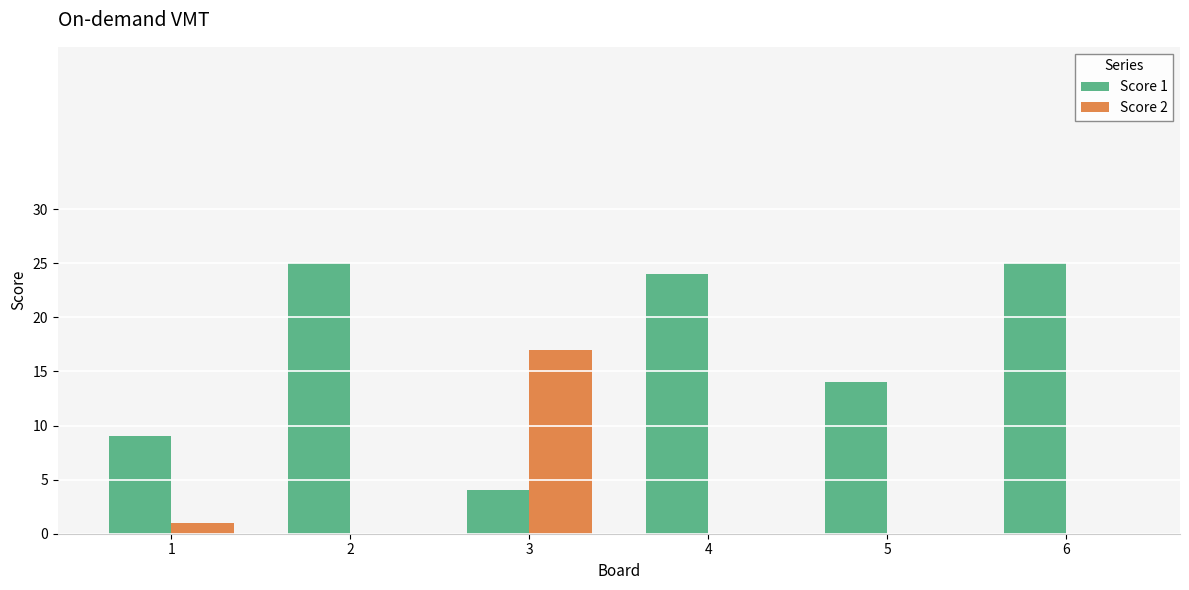

Reading left to right, extract all data points from this chart.

Score 1: 9	25	4	24	14	25
Score 2: 1	0	17	0	0	0